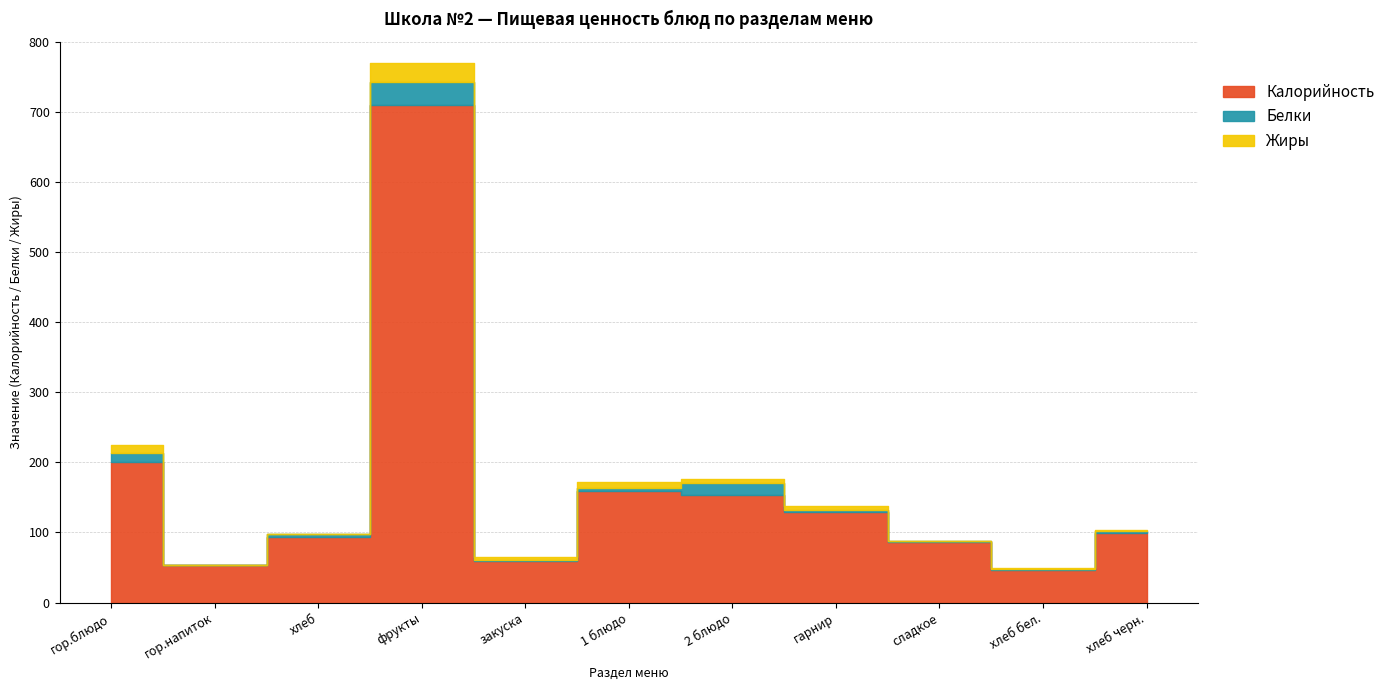

Where is Калорийность nearest to the value 378?

гор.блюдо